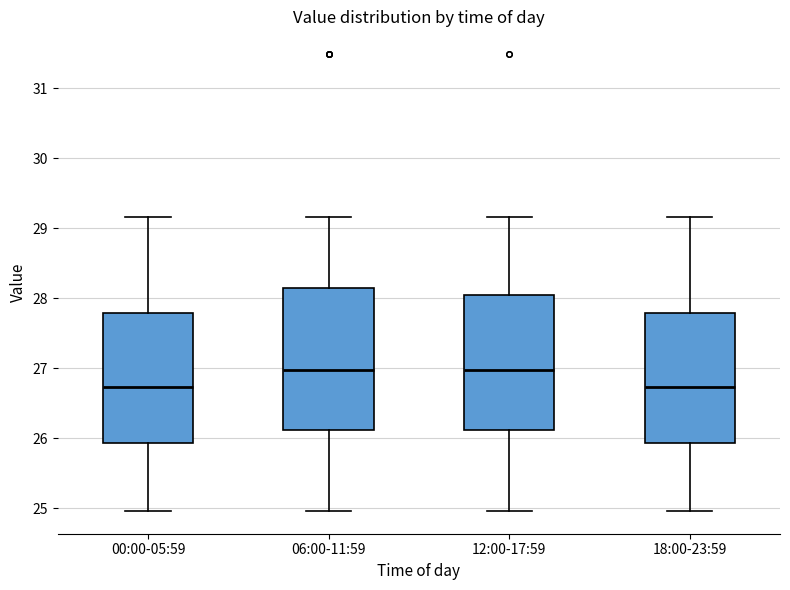

Where does the lower whisker of the box for 18:00-23:59 end on the y-axis? The values are not printed on the chart, so give them approximately, as read against the axis.

25.0